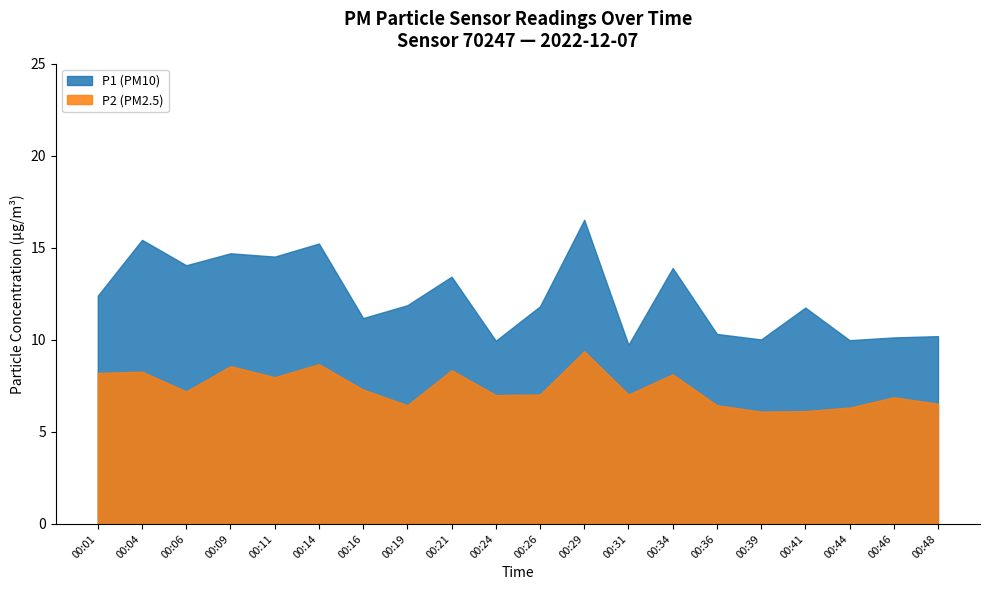

What is the minimum value shown in the chart?

6.1